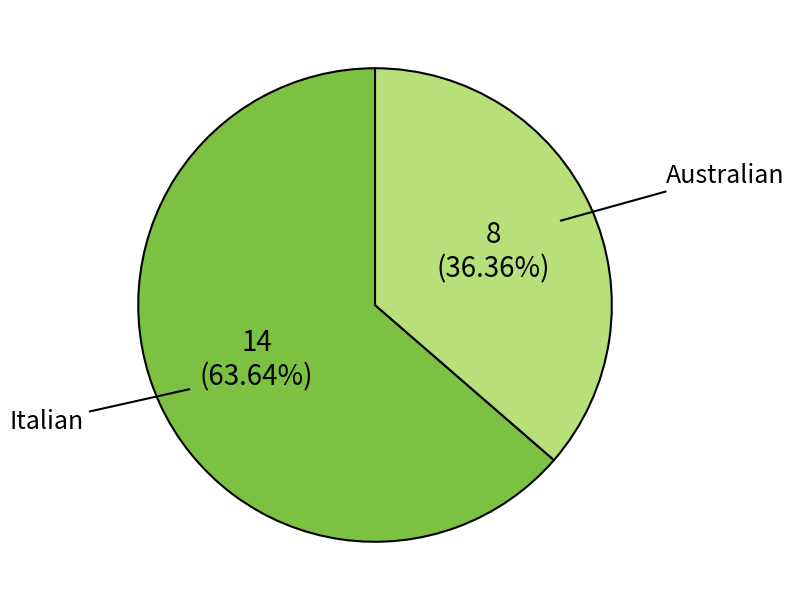

Is there any slice that represents more than half of the pie?

Yes